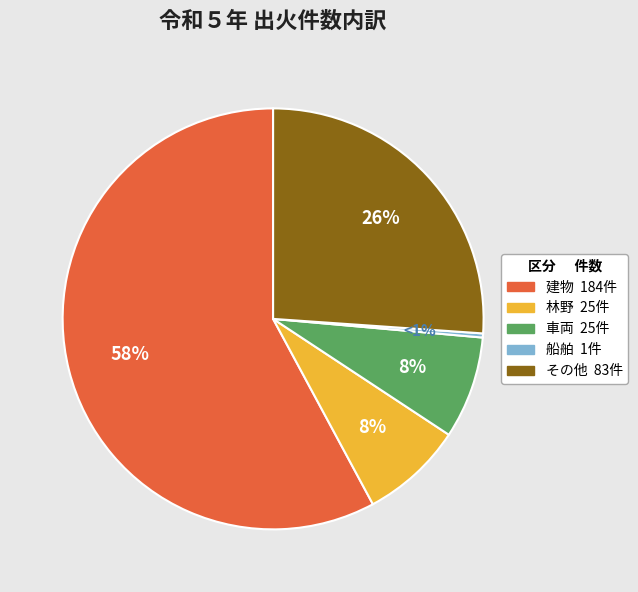

How many slices are in this pie chart?

5